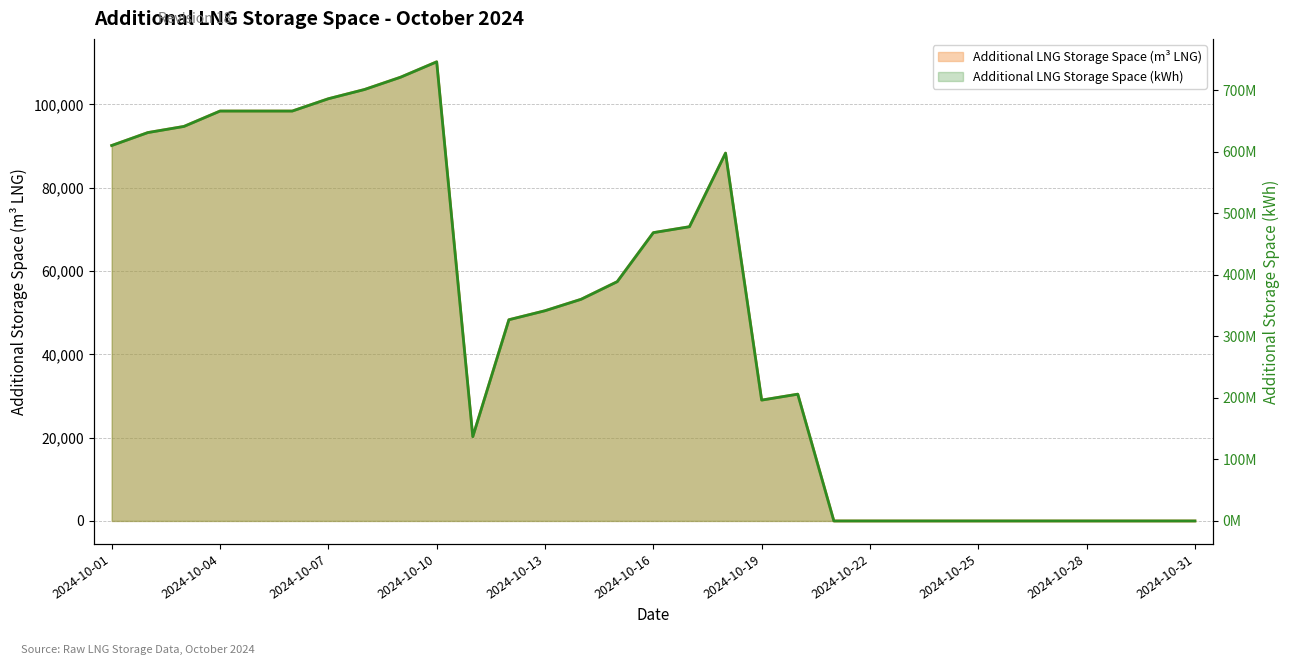

How many lines are shown in the chart?

2